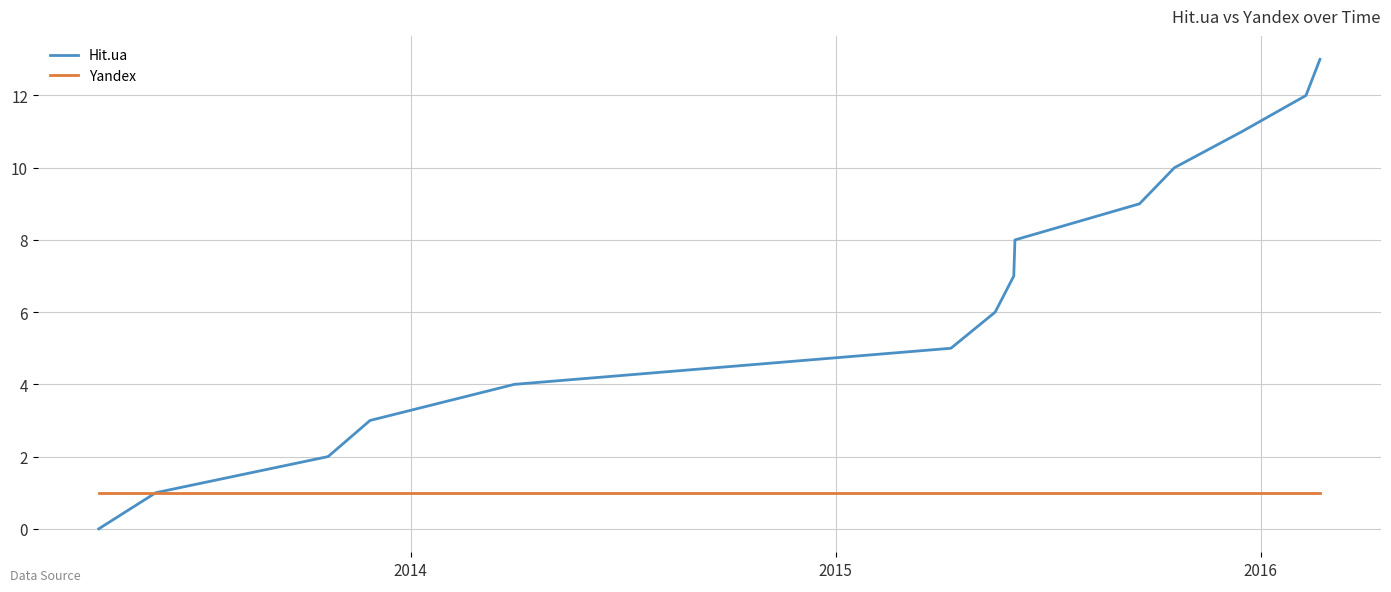

Which series has the largest range (max minus min)?

Hit.ua